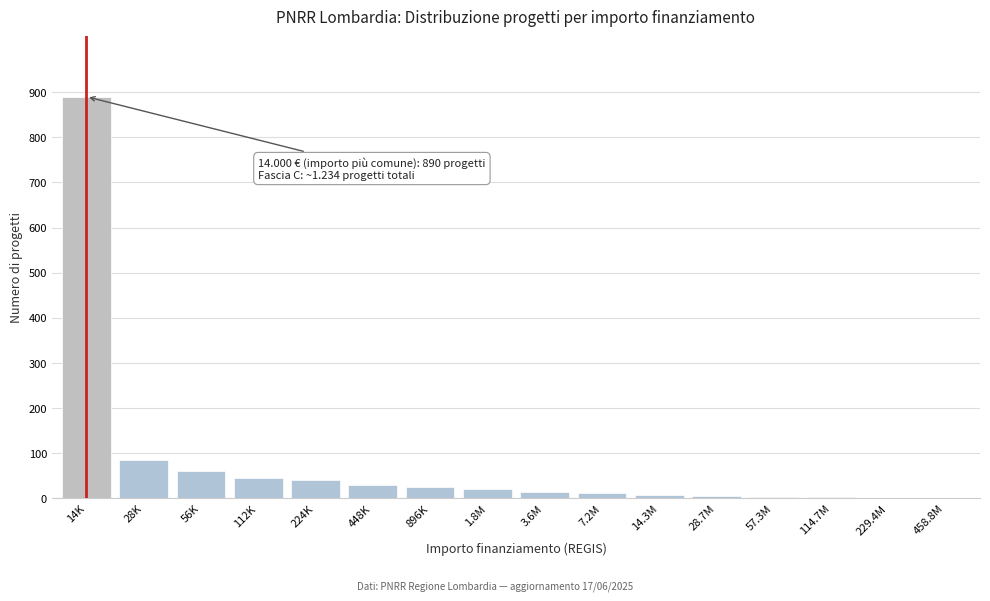

Between 224K and 28K, which is larger?

28K